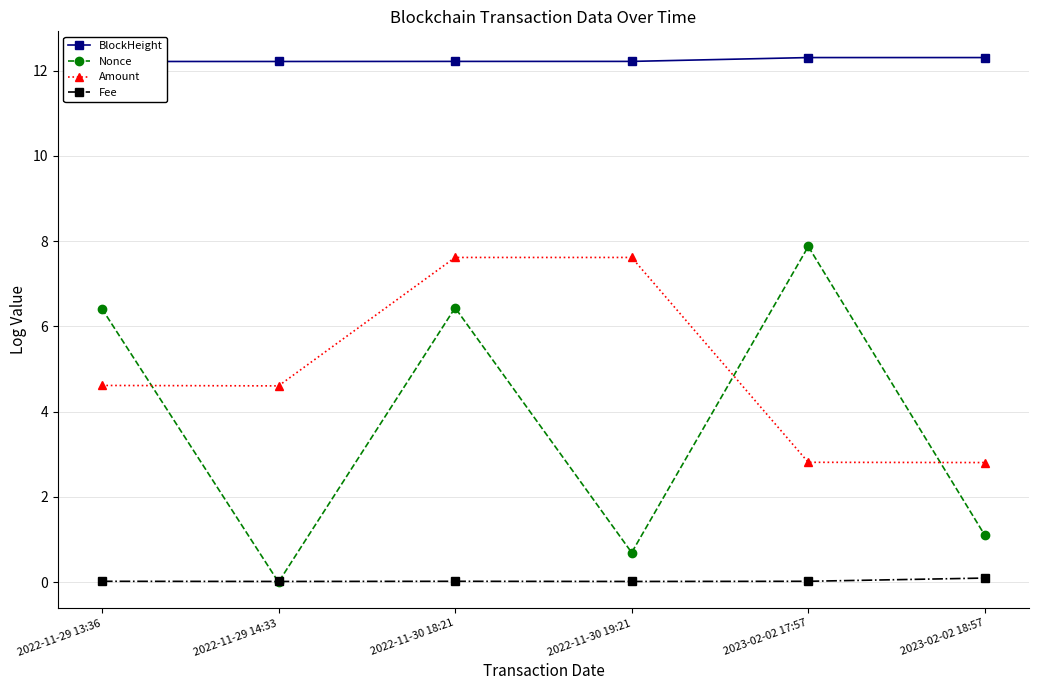

At which label does Fee reach its minimum?

2022-11-29 14:33